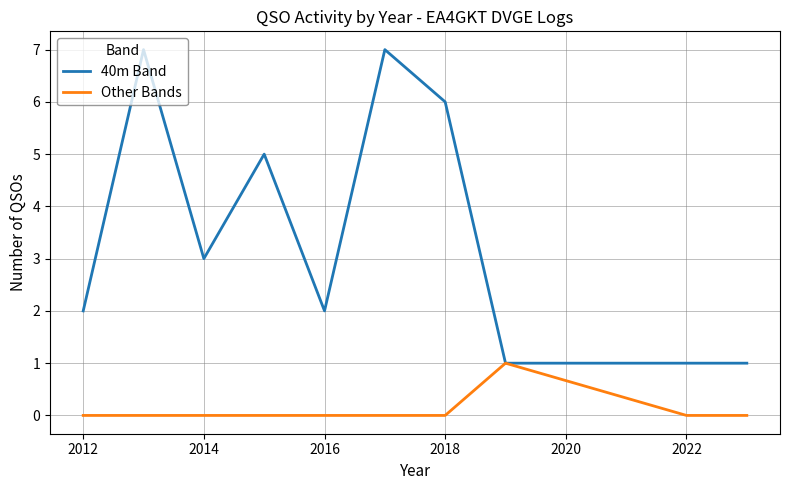

Does the chart display data point markers on the line(s)?

No